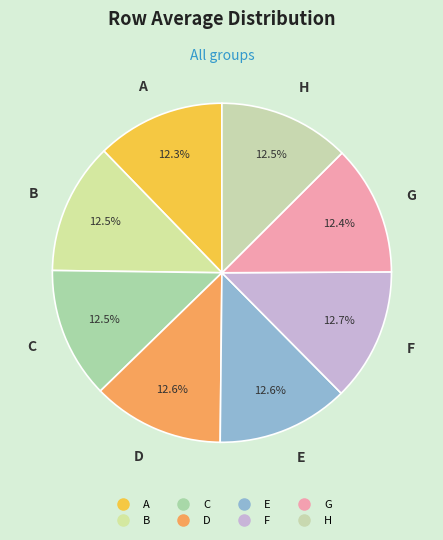

Which slice is the smallest?

A